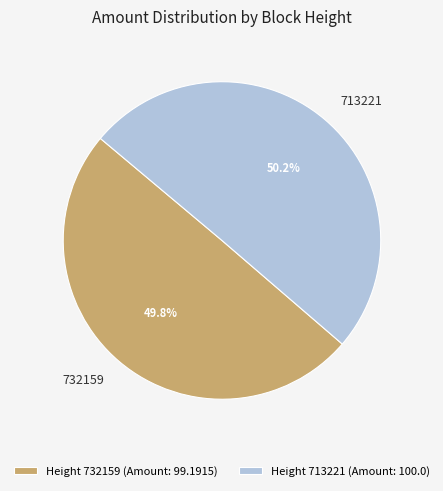

What percentage do Height 713221 (Amount: 100.0) and Height 732159 (Amount: 99.1915) together represent?

100.0%